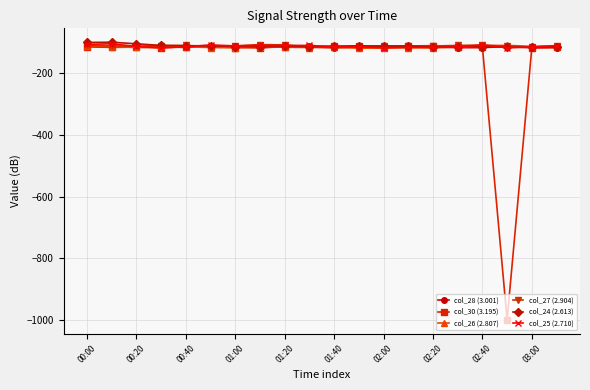

What is the value of the col_25 (2.710) point at the 7th from the left?

-112.3